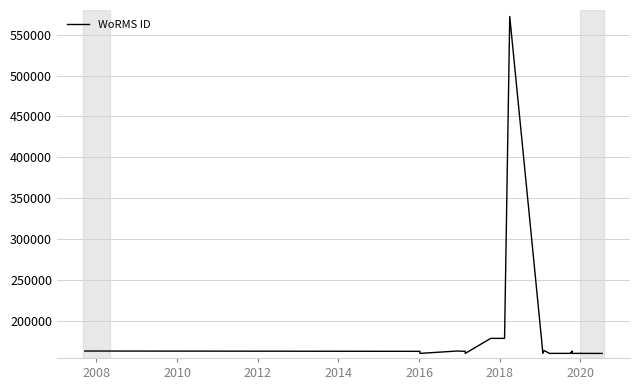

What is the value of the 13th point from the left?

164070